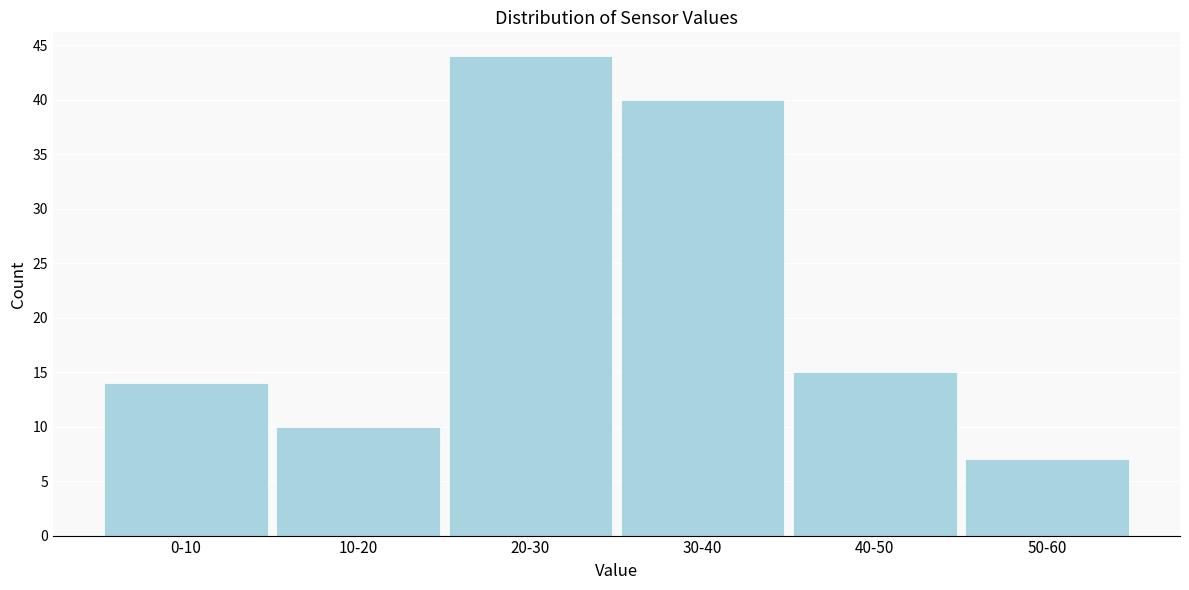

Reading right to left, extract all data points from this chart.

7	15	40	44	10	14